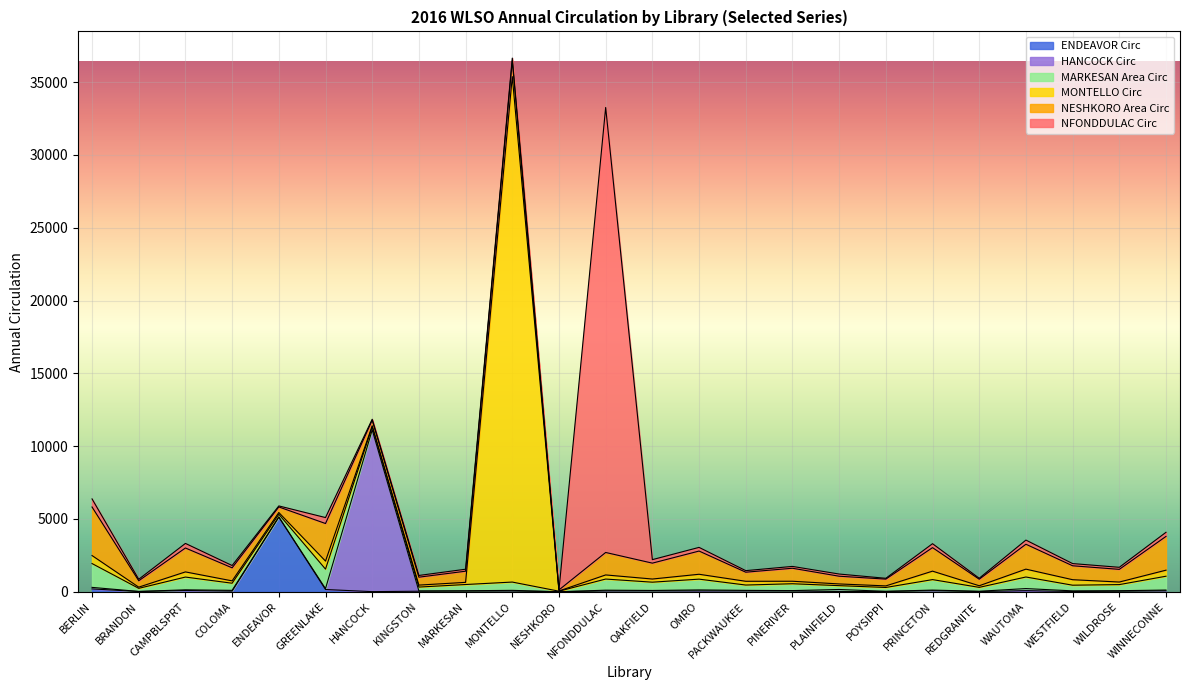

Is the value of HANCOCK at MONTELLO greater than the value of COLOMA at NESHKORO?

No